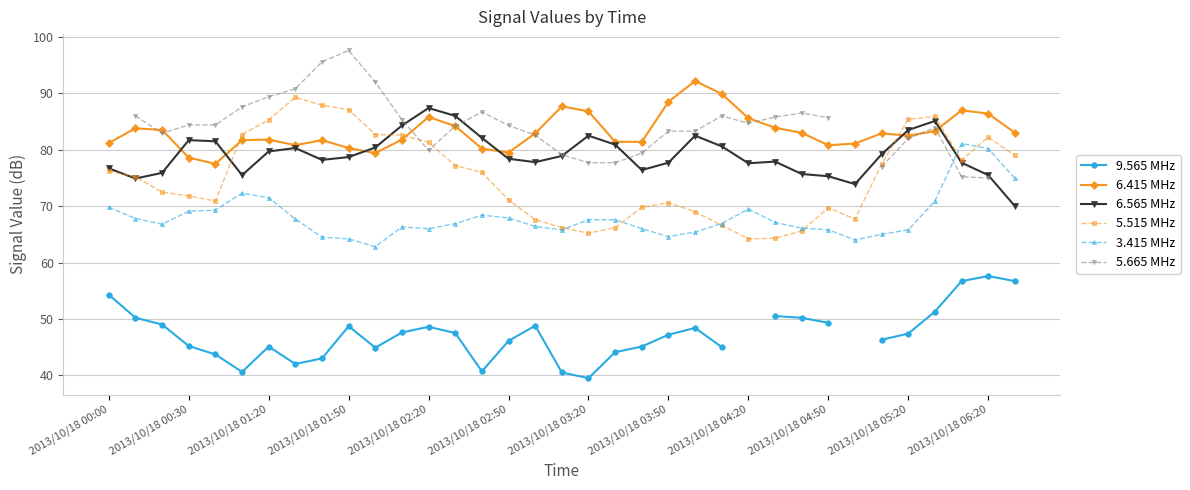

The 5.515 MHz series shows 98.6 at 2013/10/18 03:20. True or false?

False